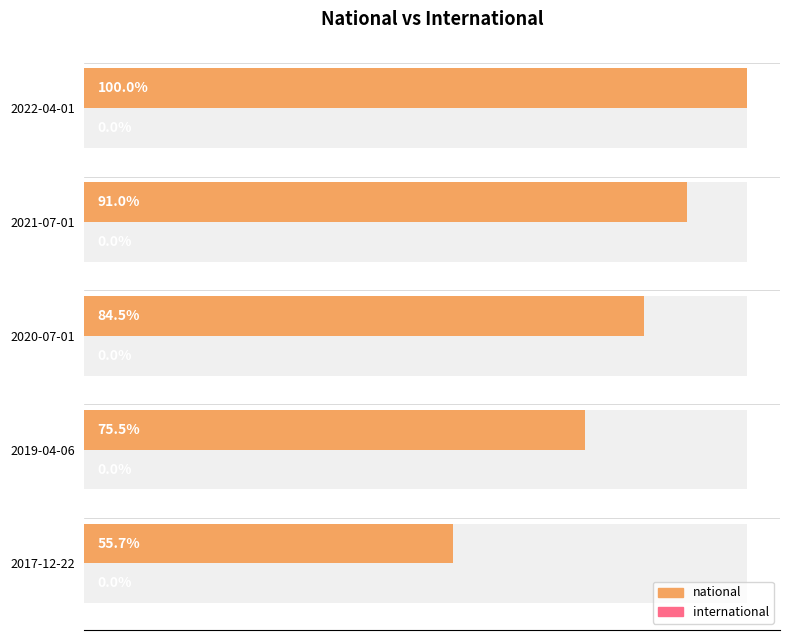

Which series changed the most between 0 and 100000?

national